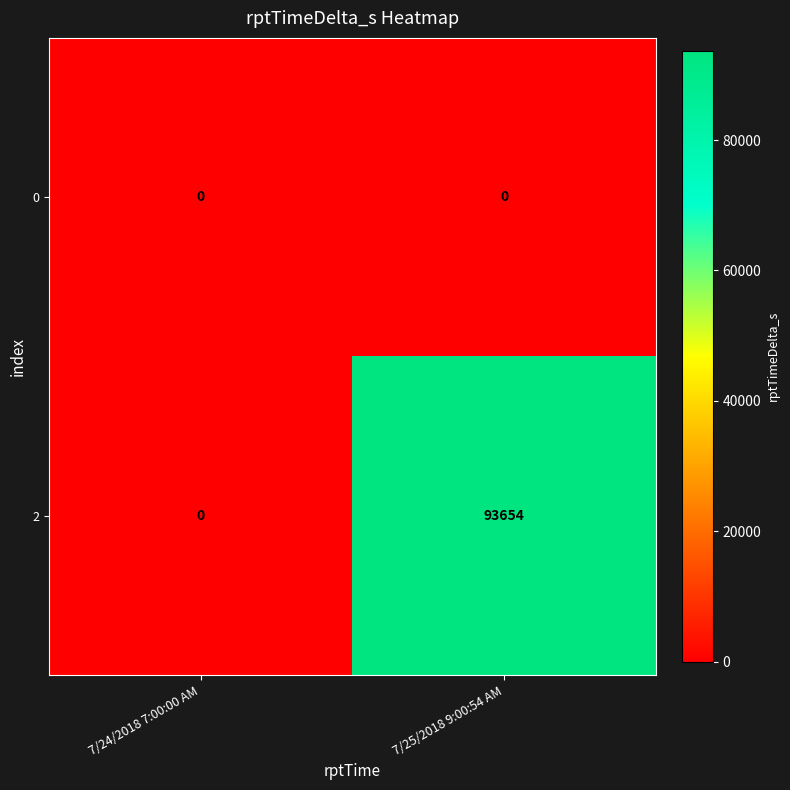

At which category is the sum across all series the highest?

7/25/2018 9:00:54 AM